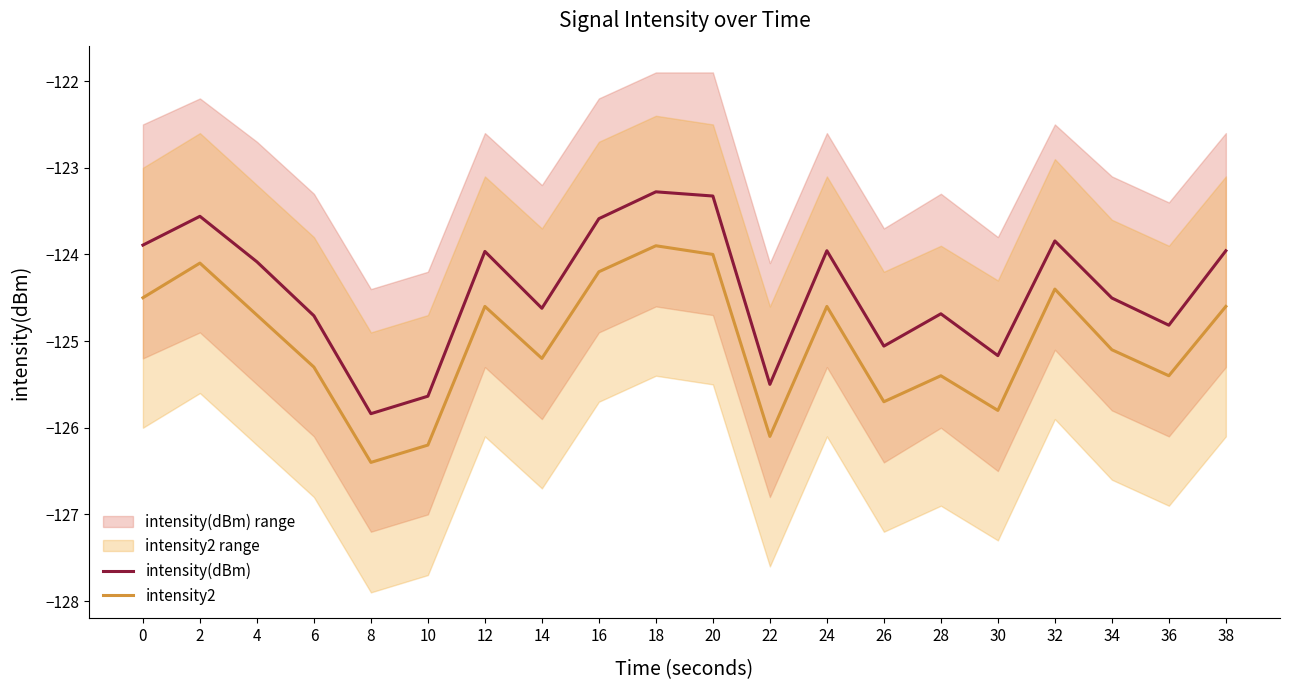

Rank the series at 38 from lowest to highest value.

intensity2, intensity(dBm)